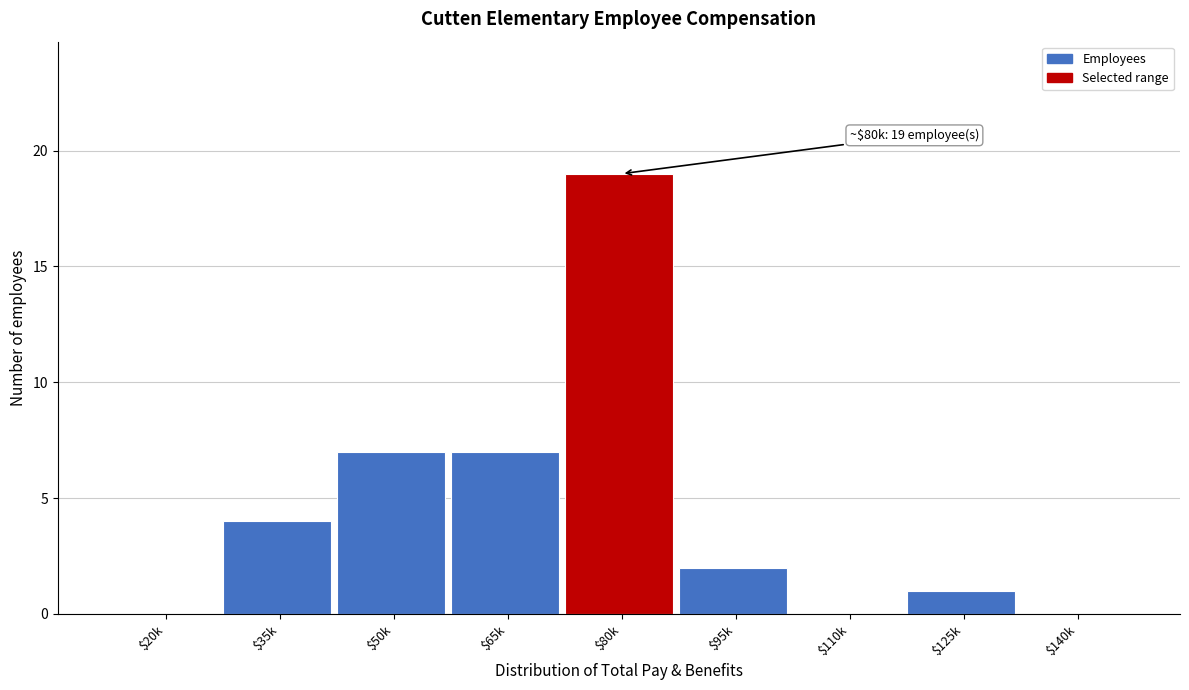

What is the sum of all values?

40